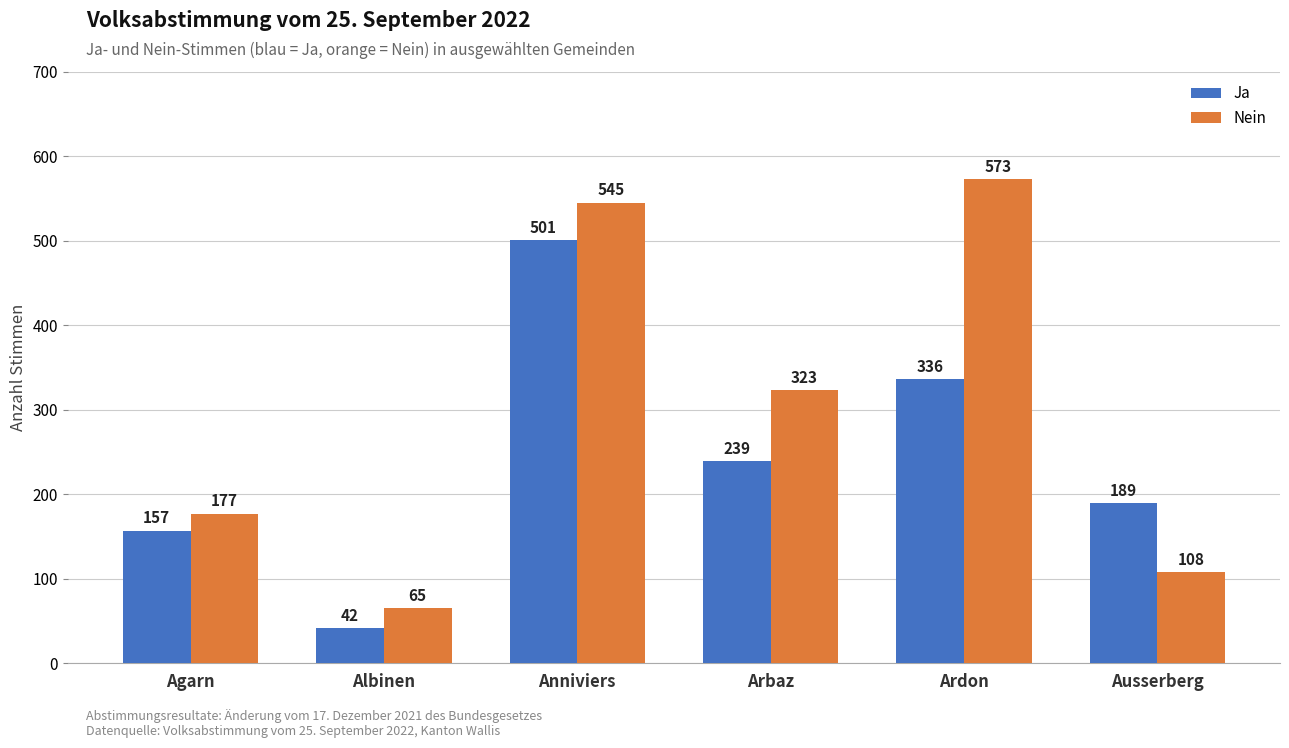

What are all the series names shown in the legend?

Ja, Nein